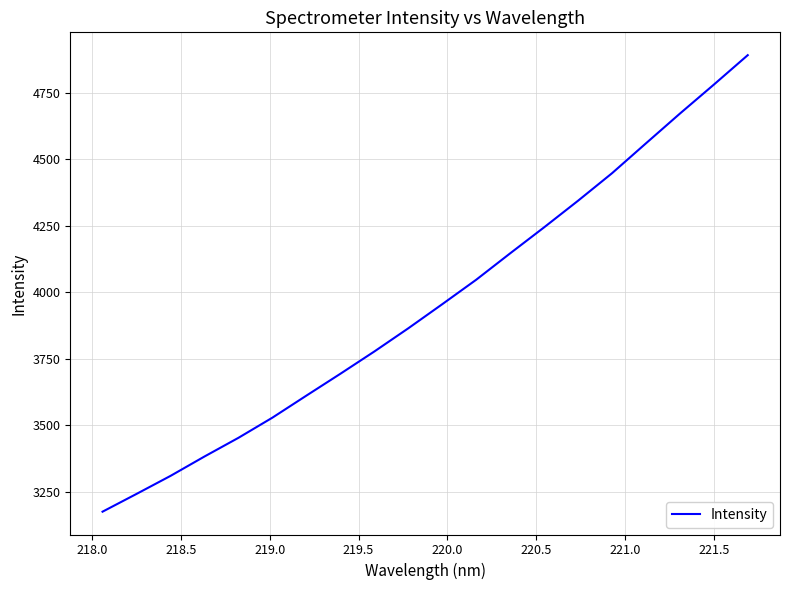

What is the greatest value displayed?

4890.7